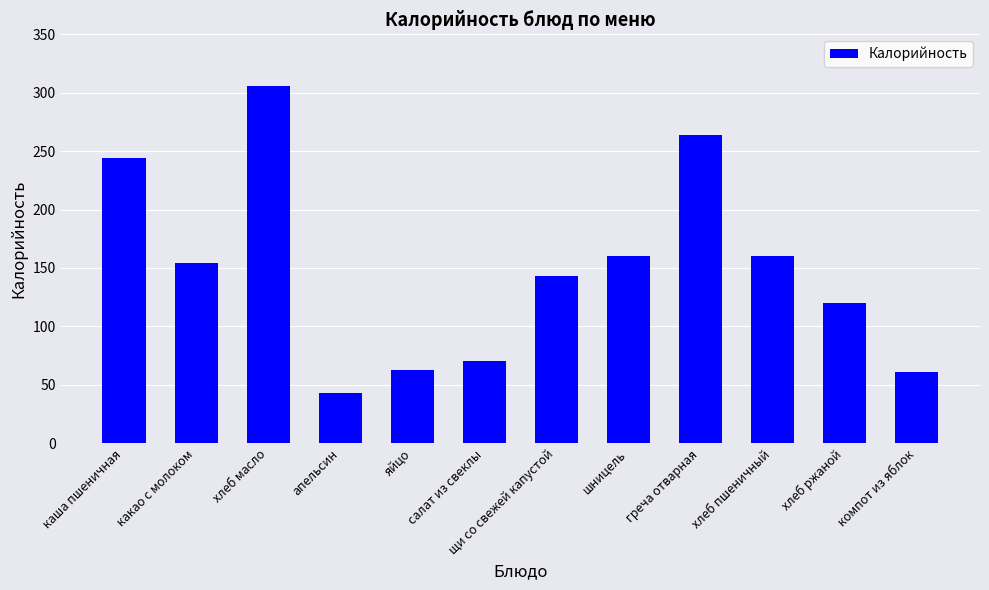

Is it true that the value at каша пшеничная is 244?

True